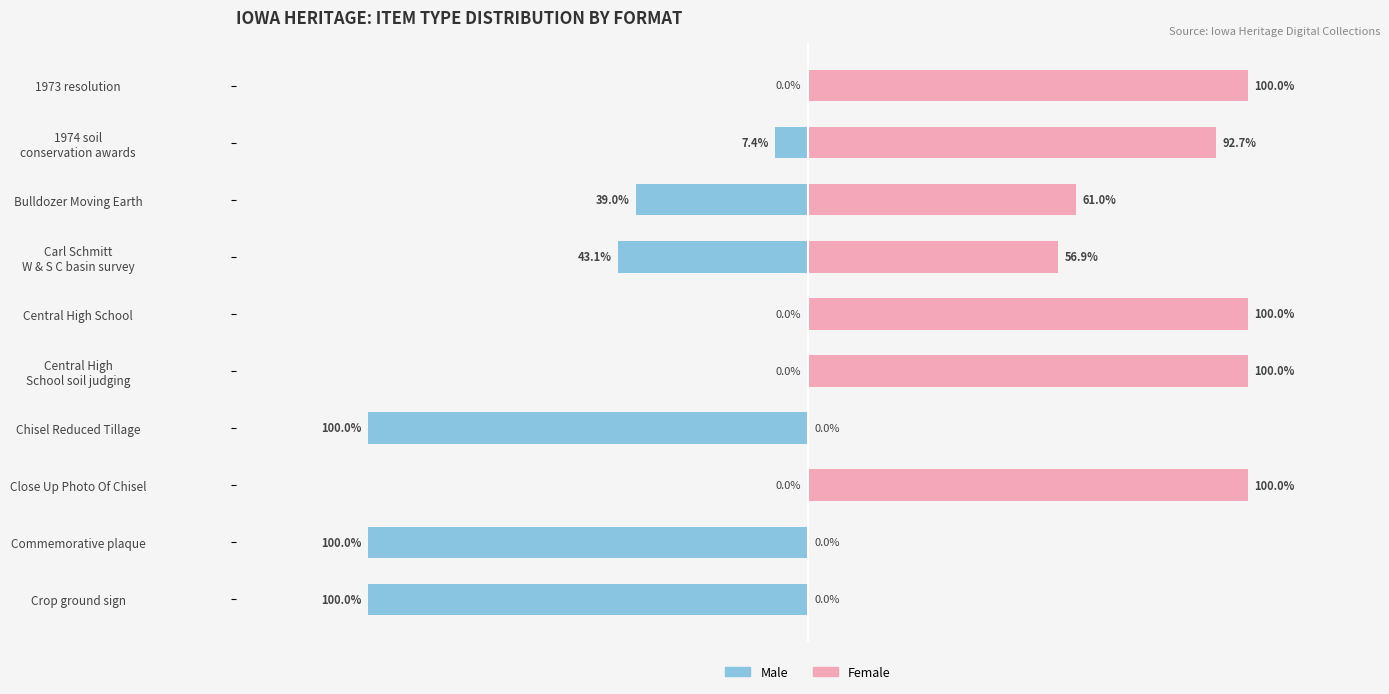

Between 1974 soil conservation awards and 1973 resolution, which series saw the biggest shift?

Male